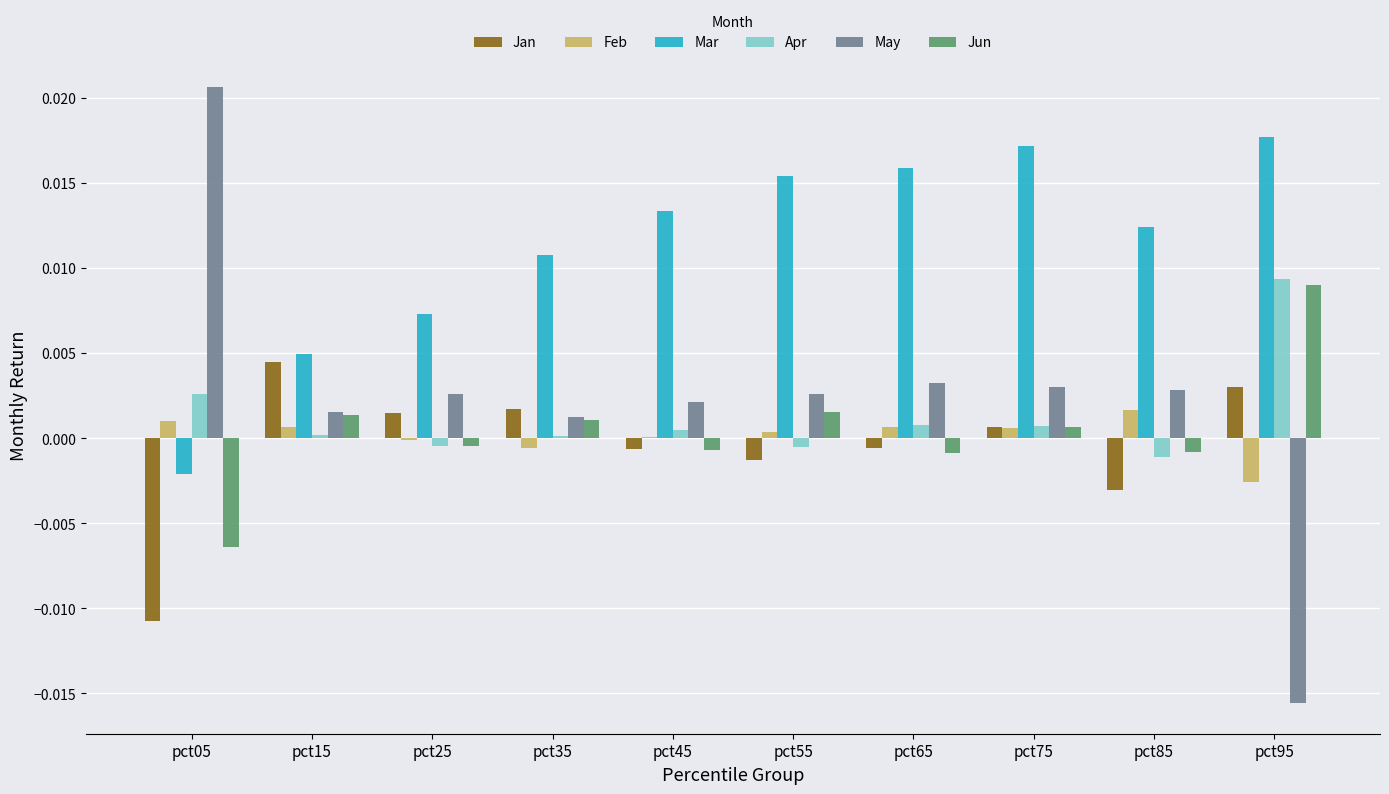

Is it true that Mar equals 0.0 at pct75?

True